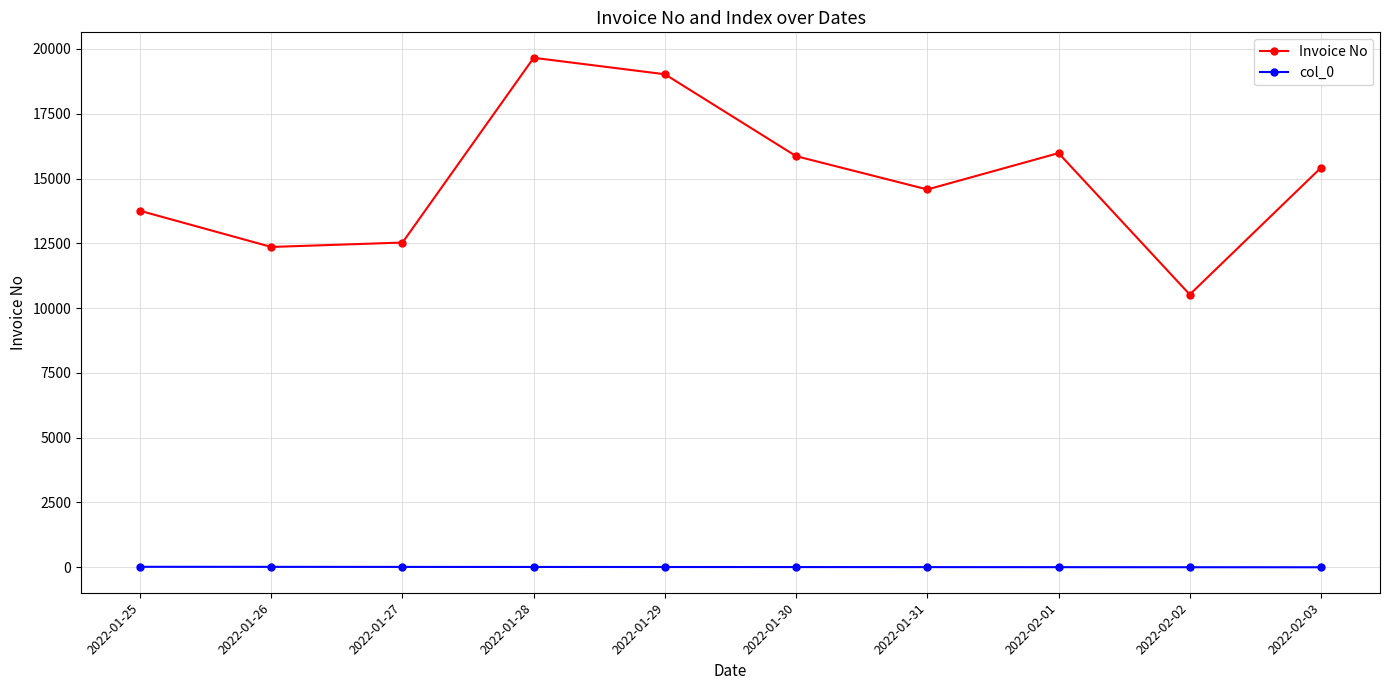

True or false: Invoice No has more than 1 points higher than both neighbors.

True